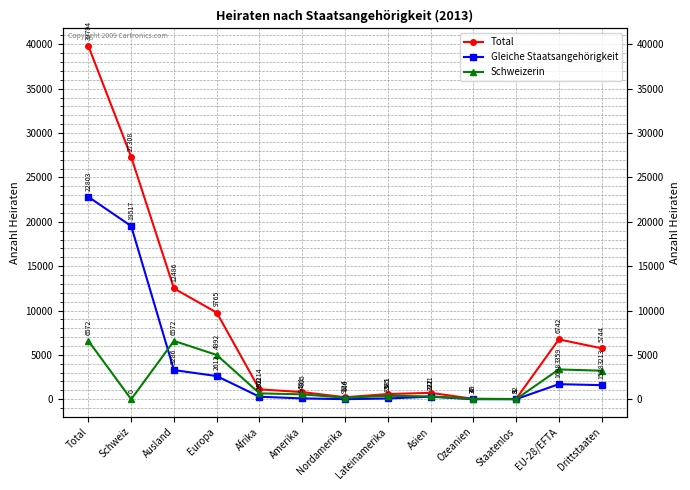

The value of Schweizerin at Ausland is 4264. True or false?

False